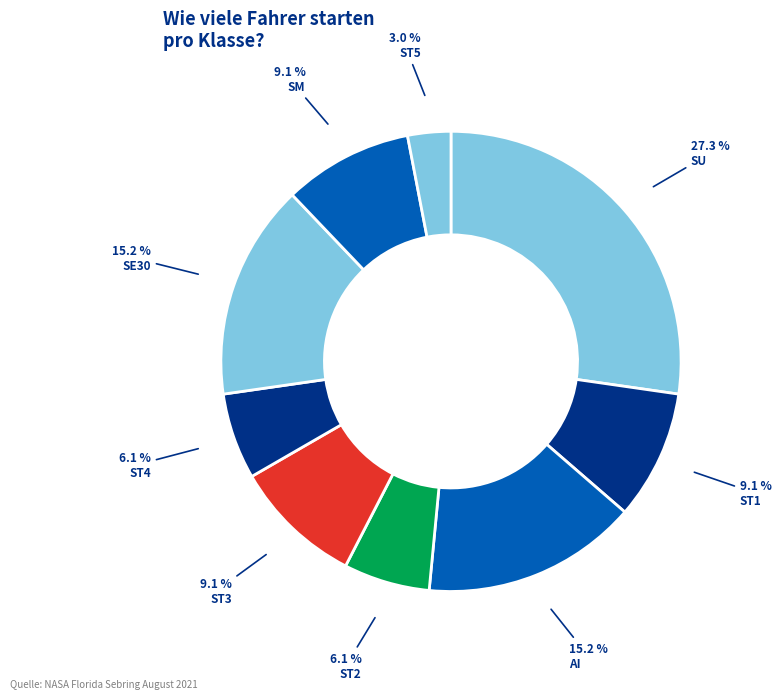

To the nearest percent, what is the combined percentage of ST1 and SM?

18%